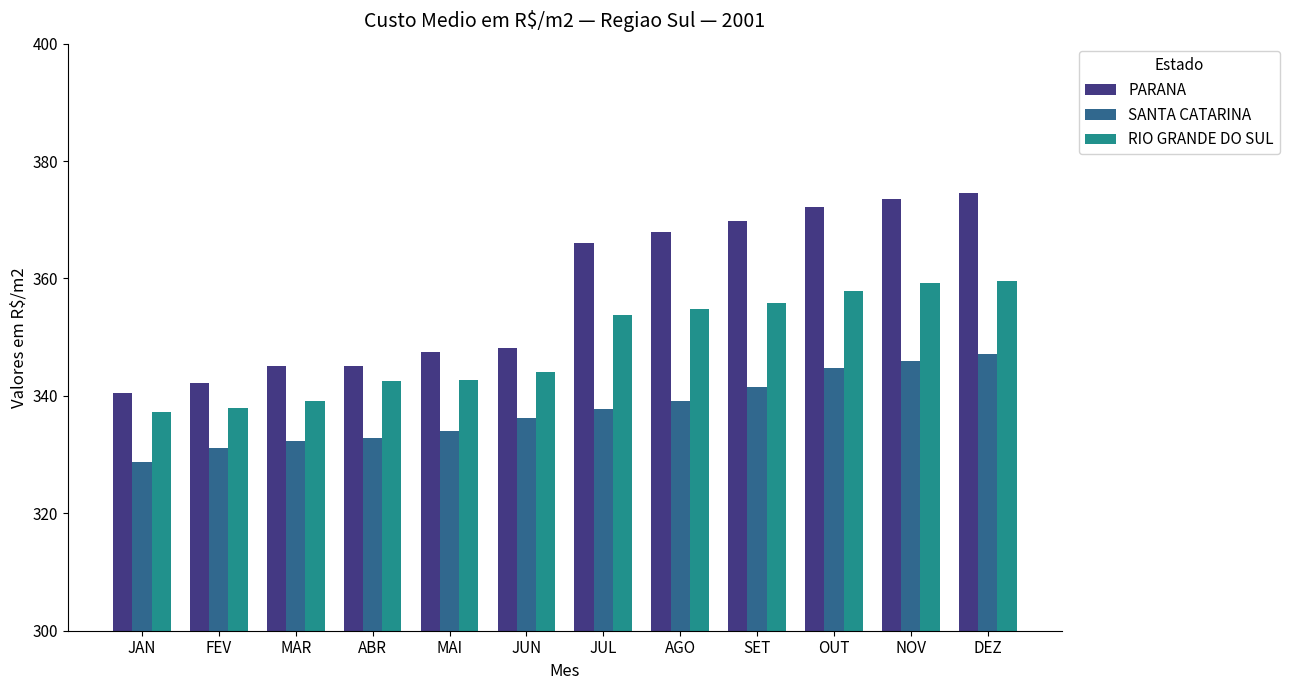

The value of RIO GRANDE DO SUL at MAR is 339.1. True or false?

True